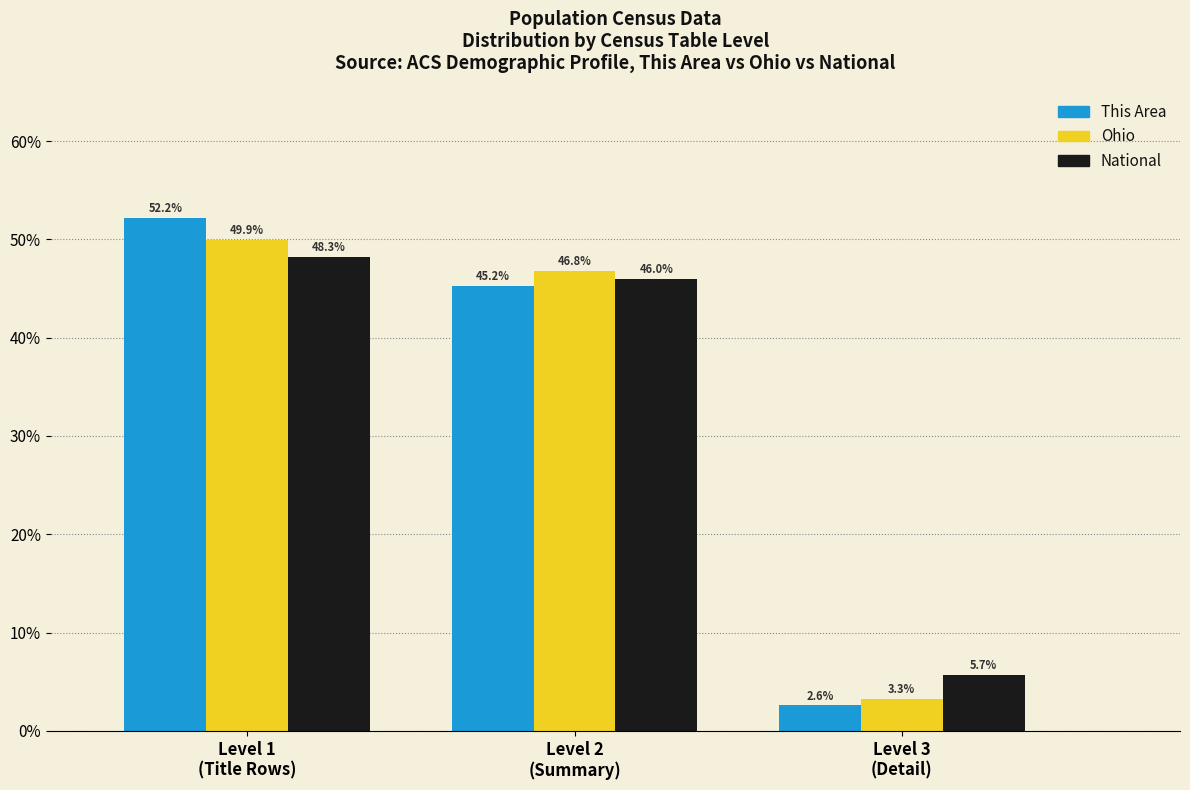

Reading right to left, extract all data points from this chart.

This Area: 2.6	45.2	52.2
Ohio: 3.3	46.8	49.9
National: 5.7	46.0	48.3